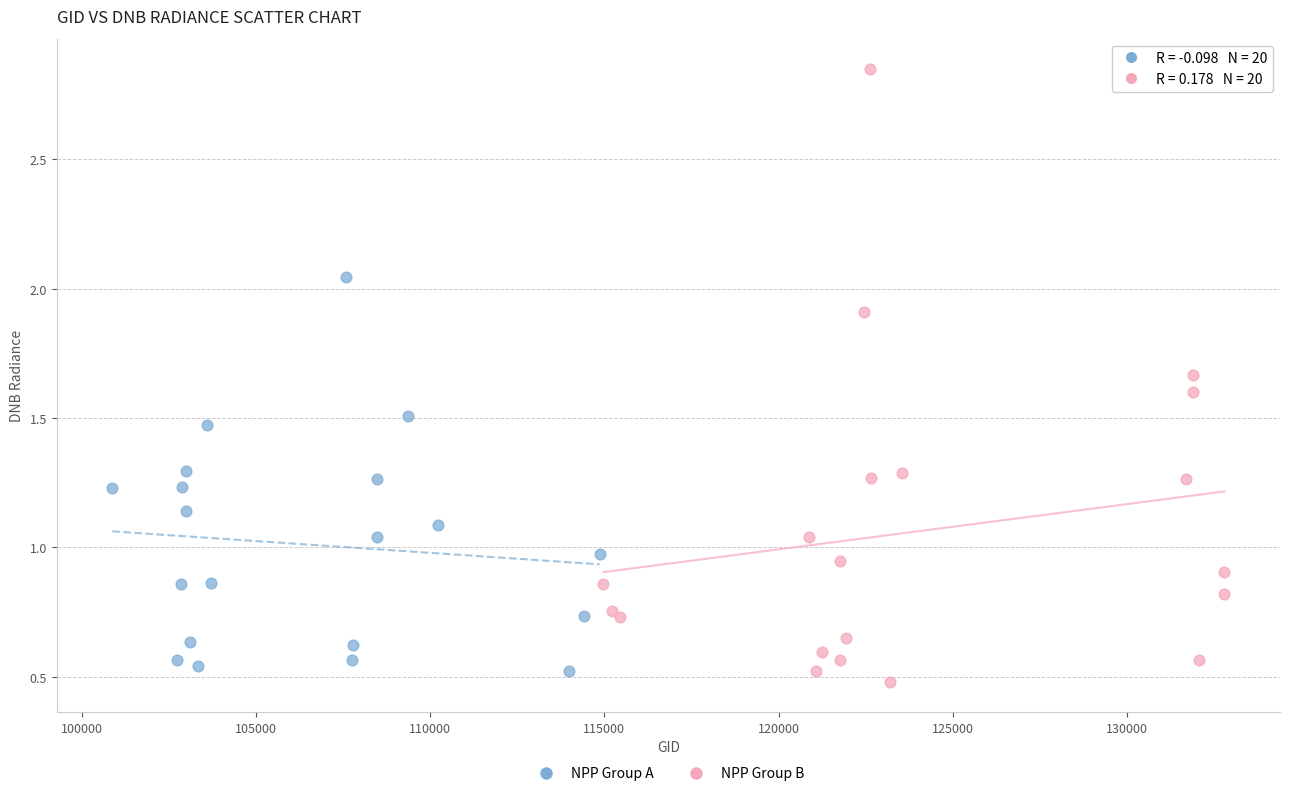

Which series has the largest Y range (max minus min)?

NPP Group B